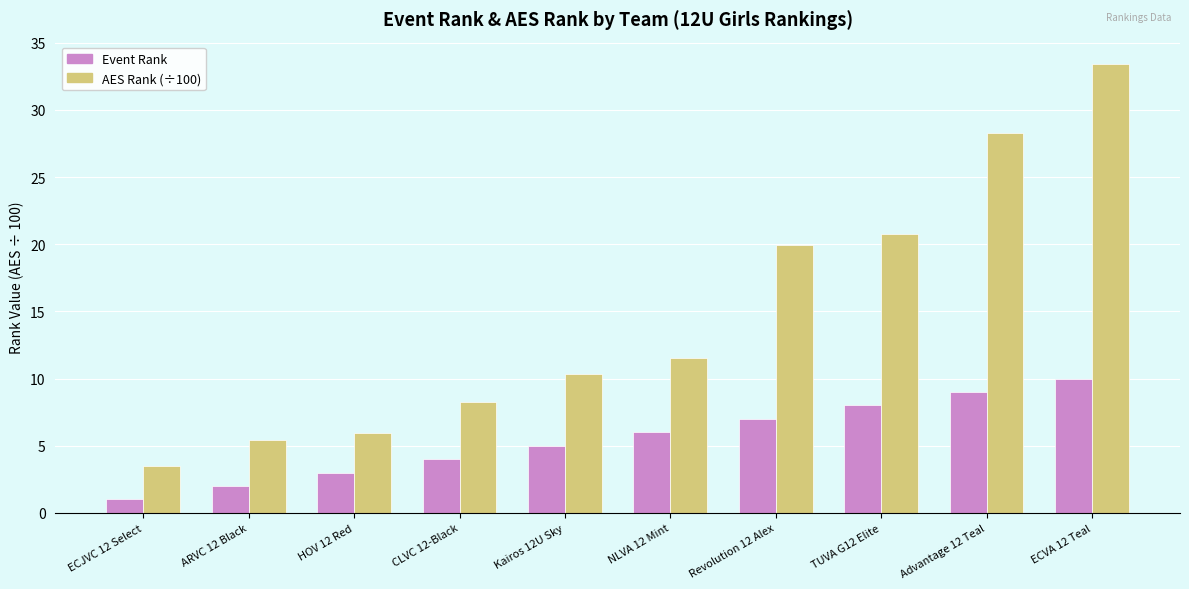

What is the difference between the second highest and minimum values in the AES Rank (÷100) series?

24.8